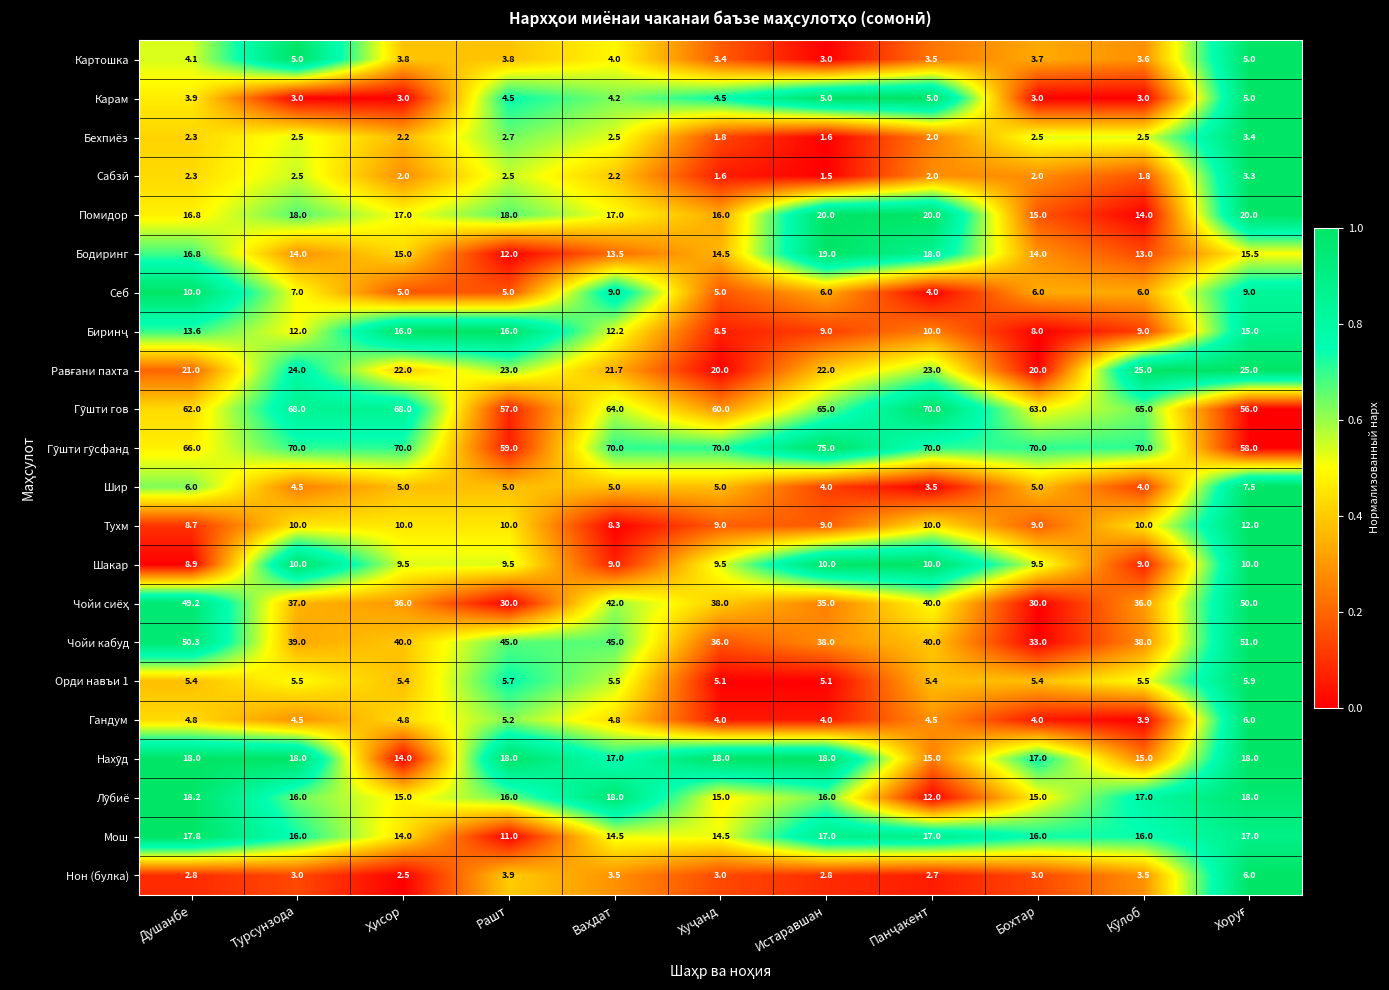

What is the greatest value displayed?

75.0